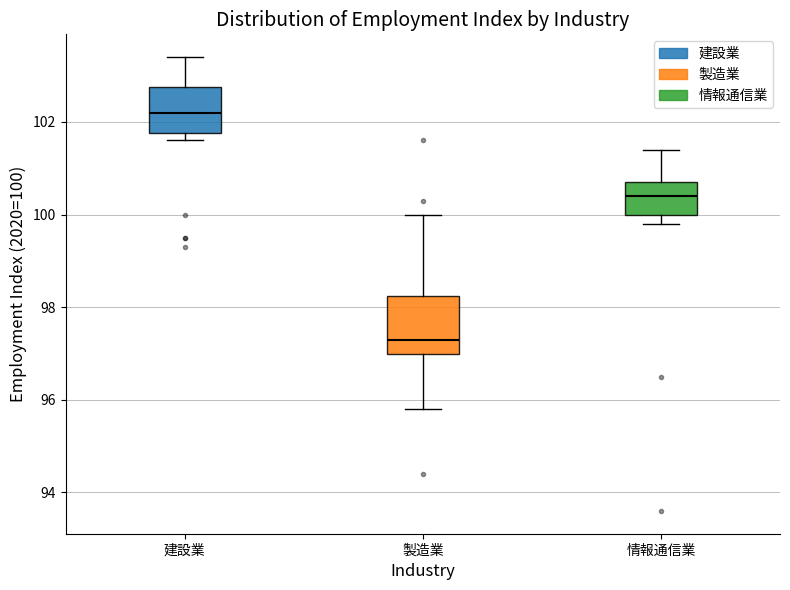

Where is the upper edge of the box for 建設業 on the y-axis? The values are not printed on the chart, so give them approximately, as read against the axis.

102.8